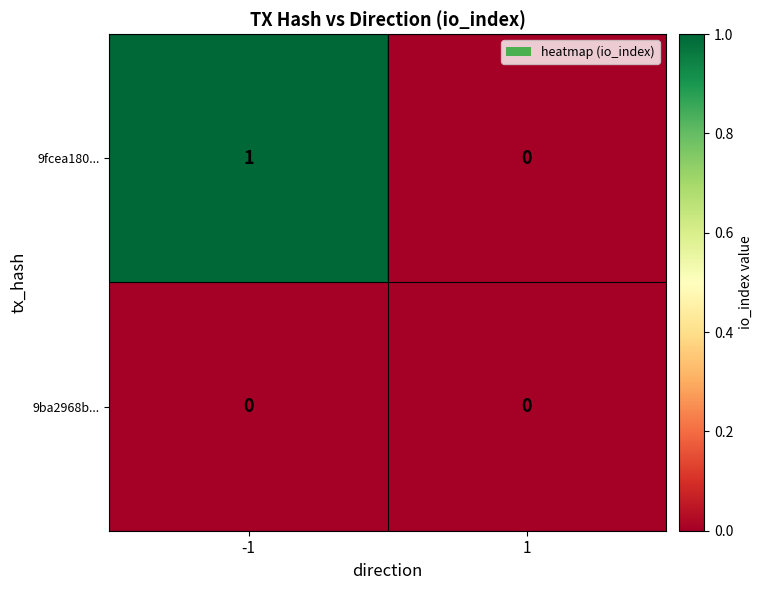

Which series changed the most between -1 and 1?

9fcea180...